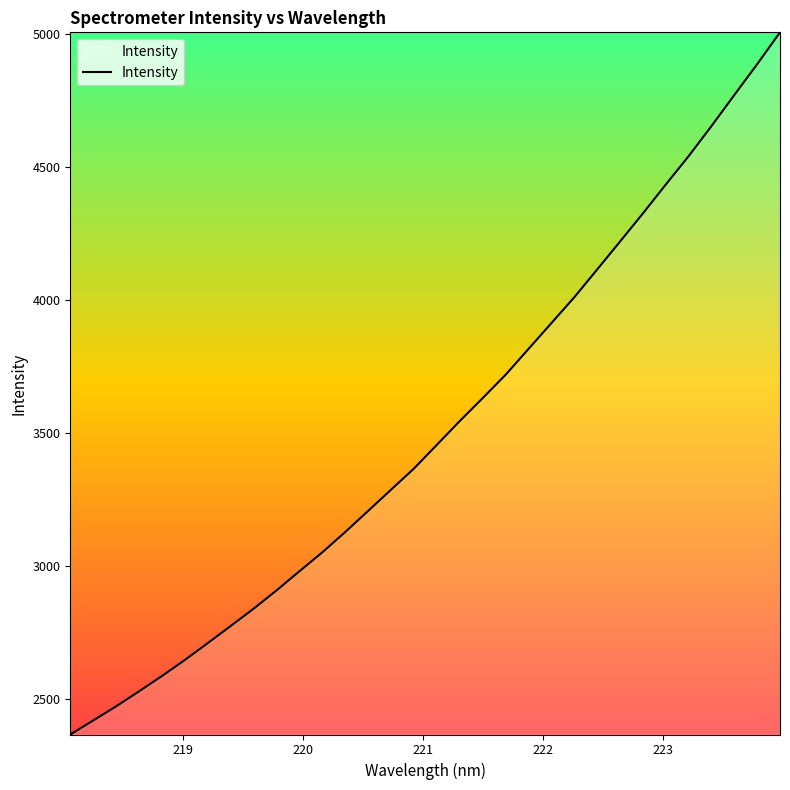

True or false: there are more than 2 points higher than both neighbors.

False